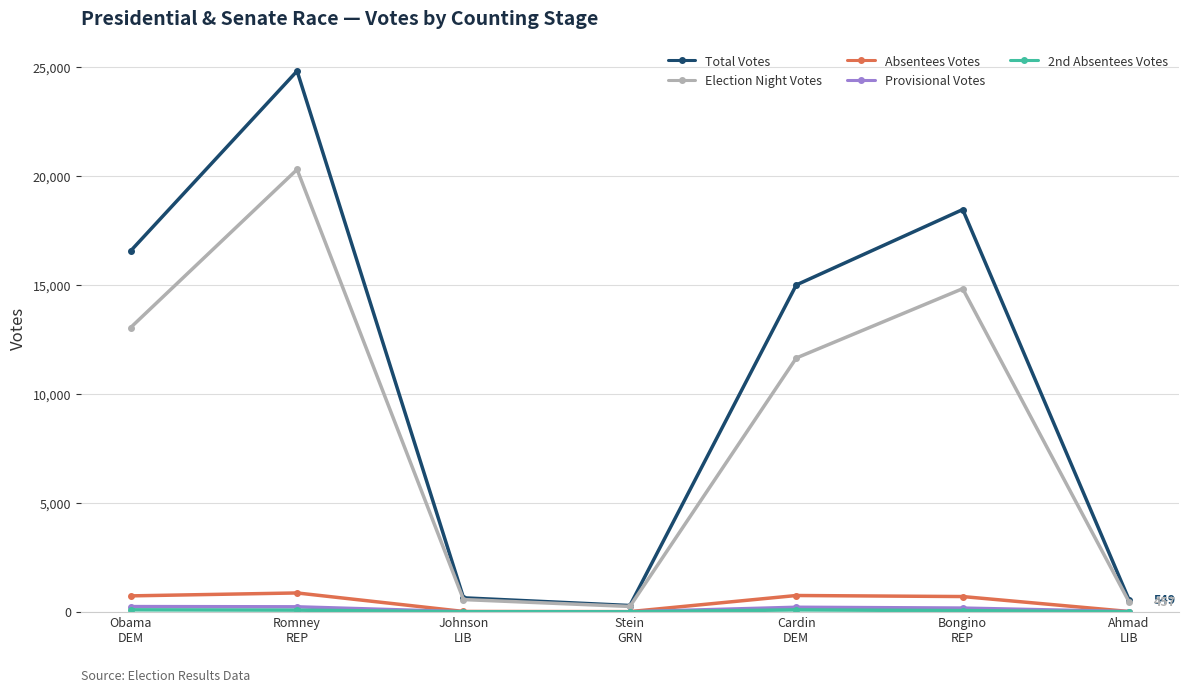

How many series are shown in this chart?

5